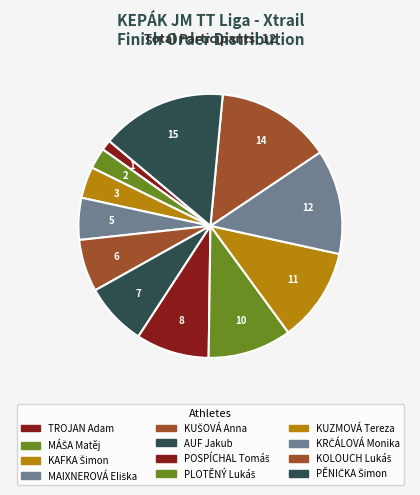

To the nearest percent, what percentage of the pie is TROJAN Adam?

1%